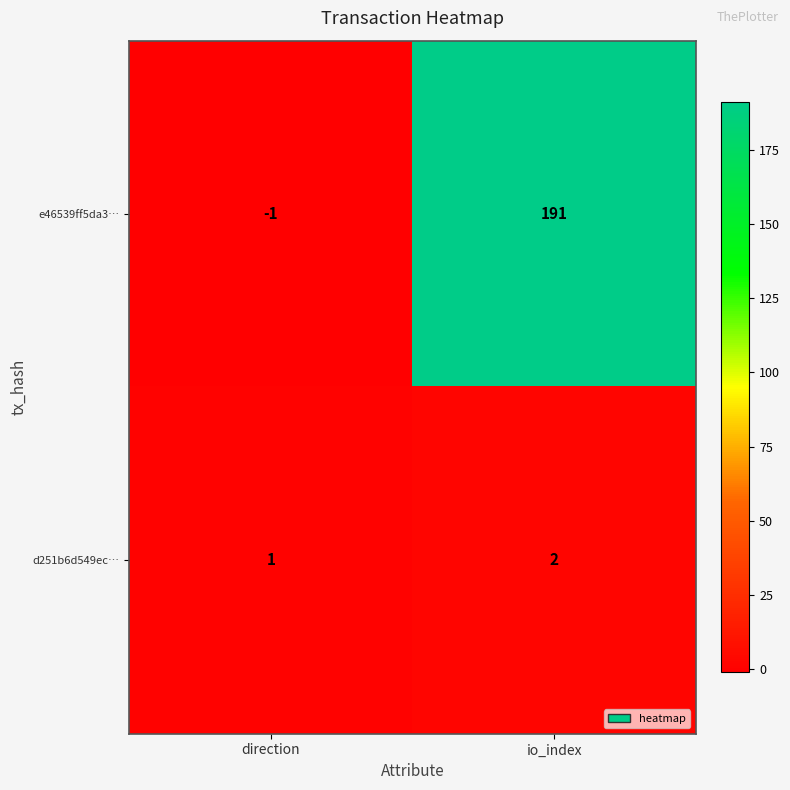

Is it true that d251b6d549ec… equals 2 at io_index?

True